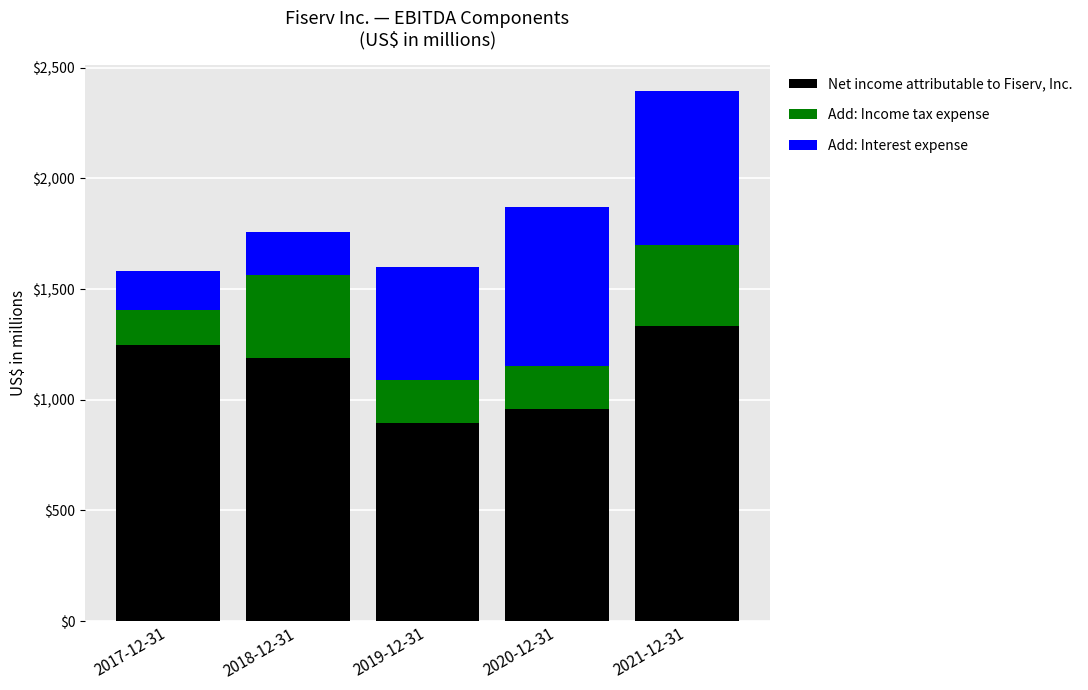

True or false: Net income attributable to Fiserv, Inc. has a value of 893 at 2019-12-31.

True